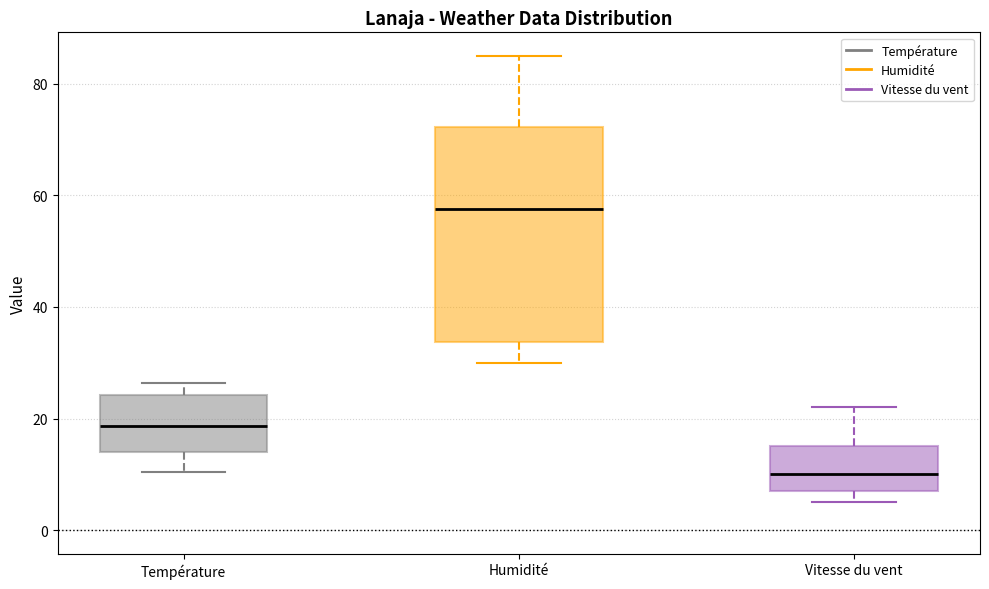

Reading left to right, transcribe this box plot: for each box, give where its median line is, the range the box spans, and where its two whiskers end, as read against the y-axis. The values are not printed on the chart, so give them approximately, as read against the axis.

Température: median 18, box 14 to 24, whiskers 10 to 26
Humidité: median 58, box 34 to 72, whiskers 30 to 86
Vitesse du vent: median 10, box 8 to 16, whiskers 6 to 22